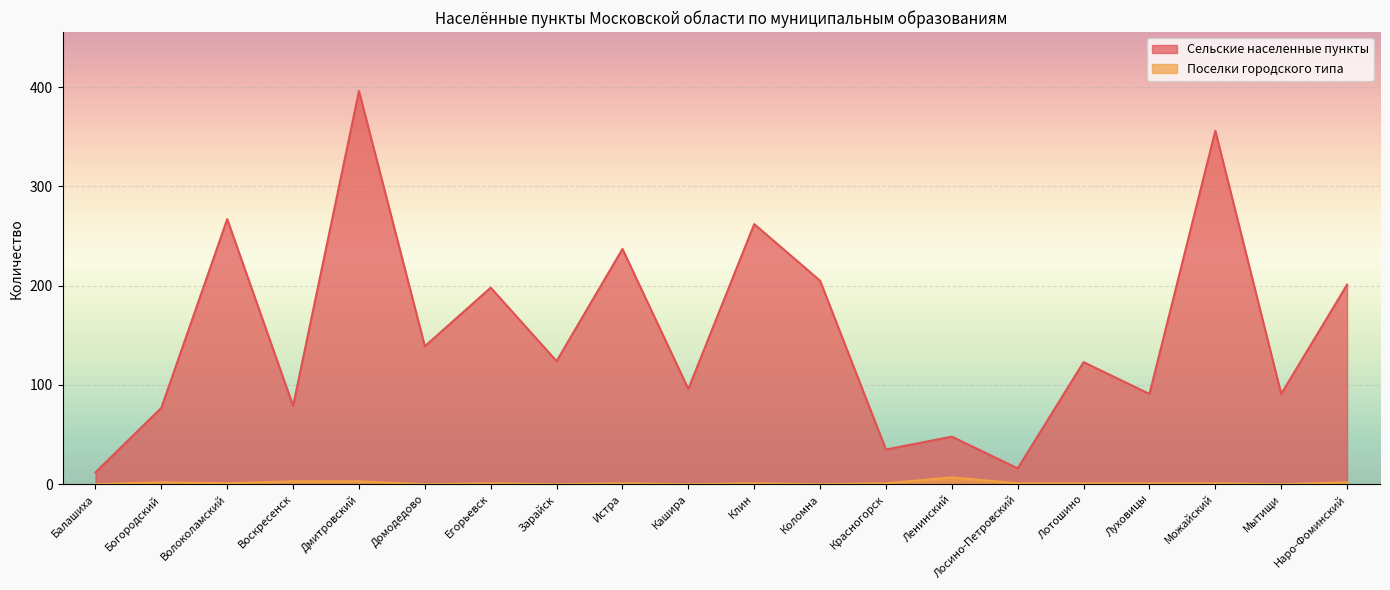

Which series has the widest spread of values?

Сельские населенные пункты